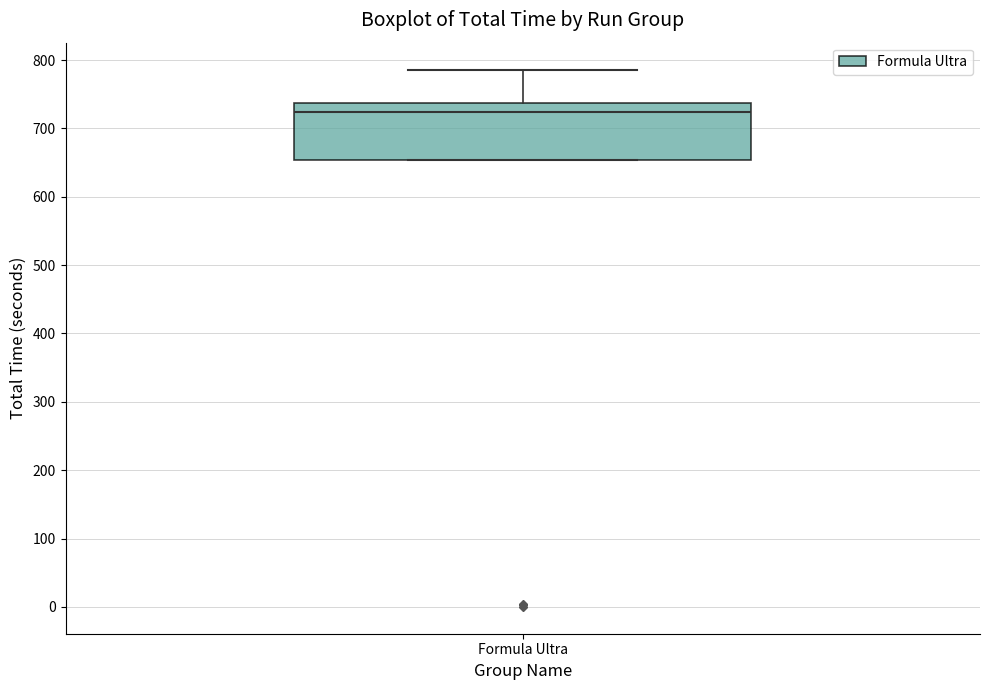

Read this box plot against the y-axis: the position of the median line, the range covered by the box, and the ends of both whiskers. The values are not printed on the chart, so give them approximately, as read against the axis.

median 720, box 650 to 740, whiskers 650 to 790